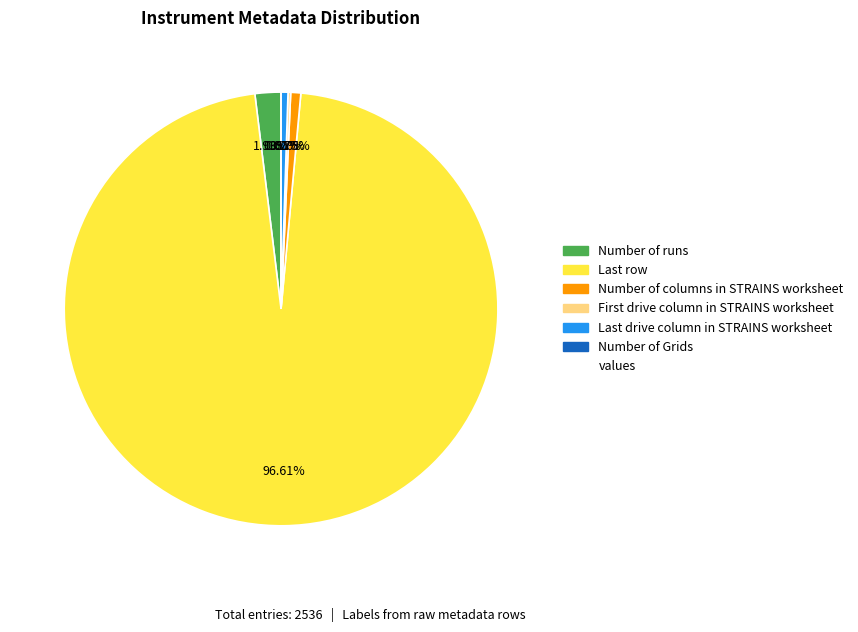

To the nearest percent, what is the difference between the largest and smallest slice percentages?

97%